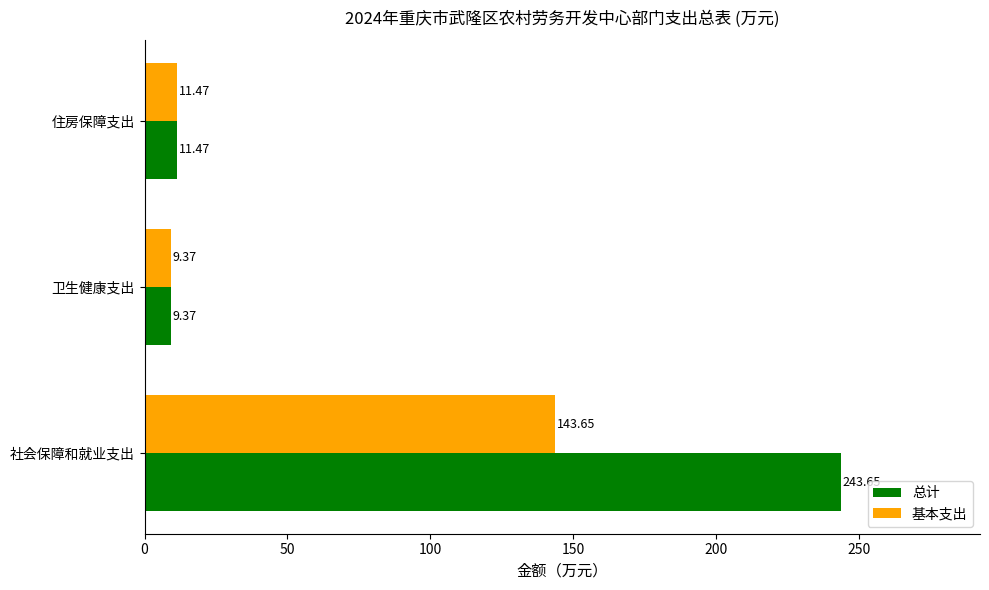

List the series in order of their peak value, lowest first.

基本支出, 总计